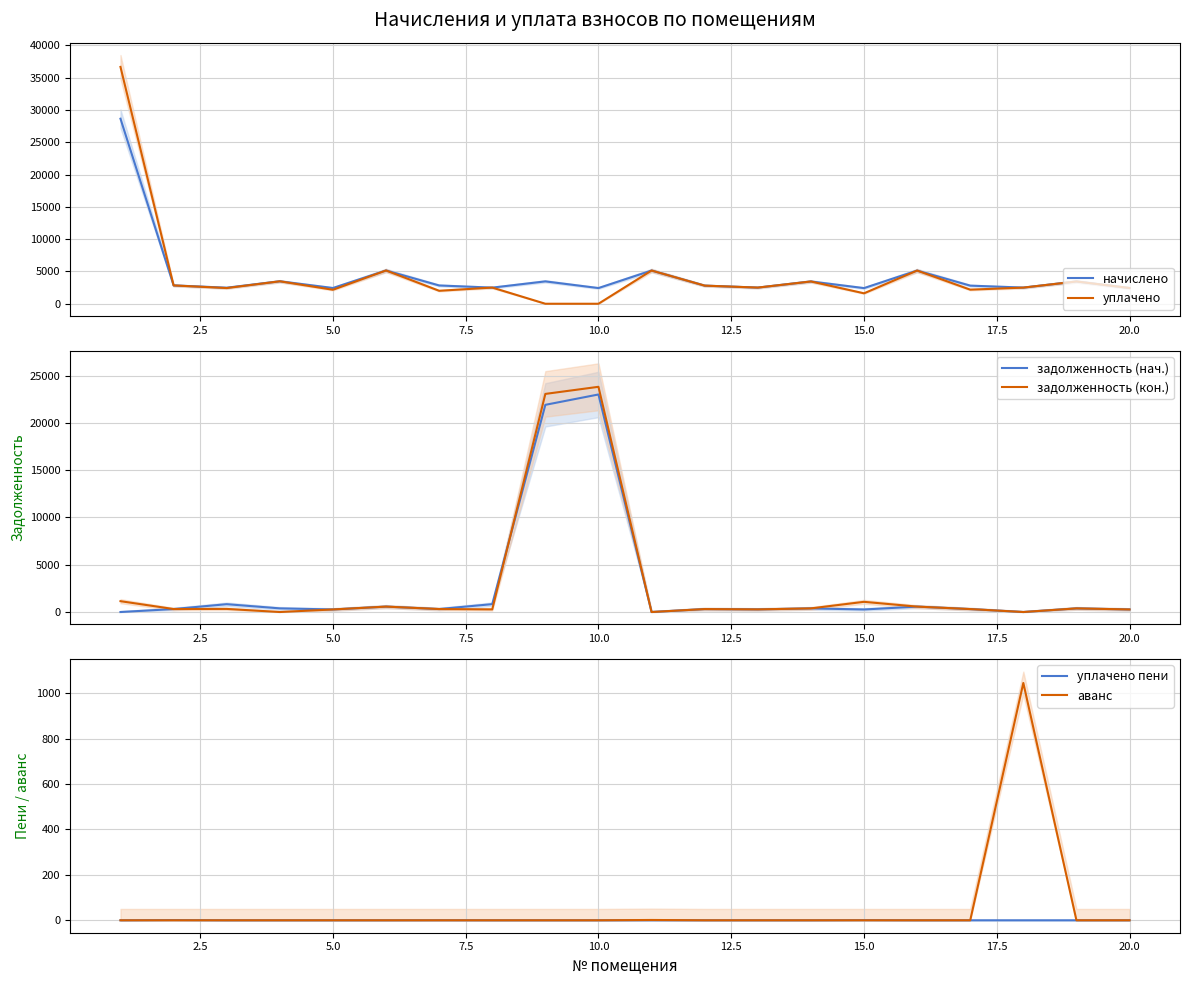

In начислено, how many points are lower than both neighbors (excluding endpoints)?

7